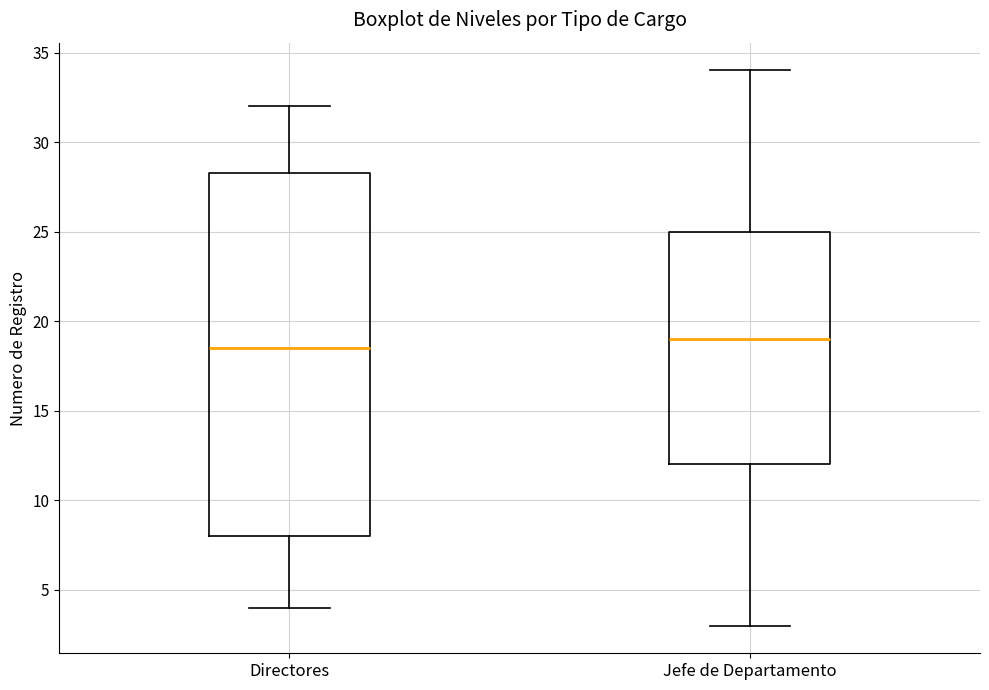

Reading left to right, read every box against the y-axis: the position of its median line, the range the box covers, and the ends of its whiskers. The values are not printed on the chart, so give them approximately, as read against the axis.

Directores: median 18.5, box 8.0 to 28.5, whiskers 4.0 to 32.0
Jefe de Departamento: median 19.0, box 12.0 to 25.0, whiskers 3.0 to 34.0